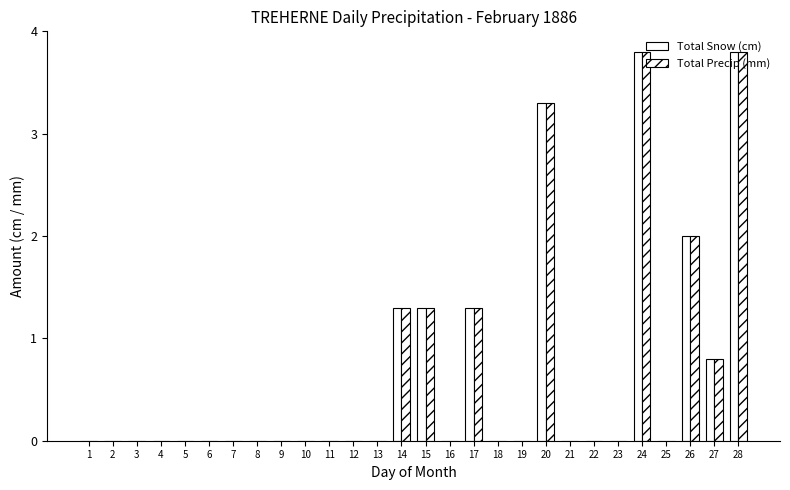

What is the difference between the maximum and minimum values in the Total Precip (mm) series?

3.8